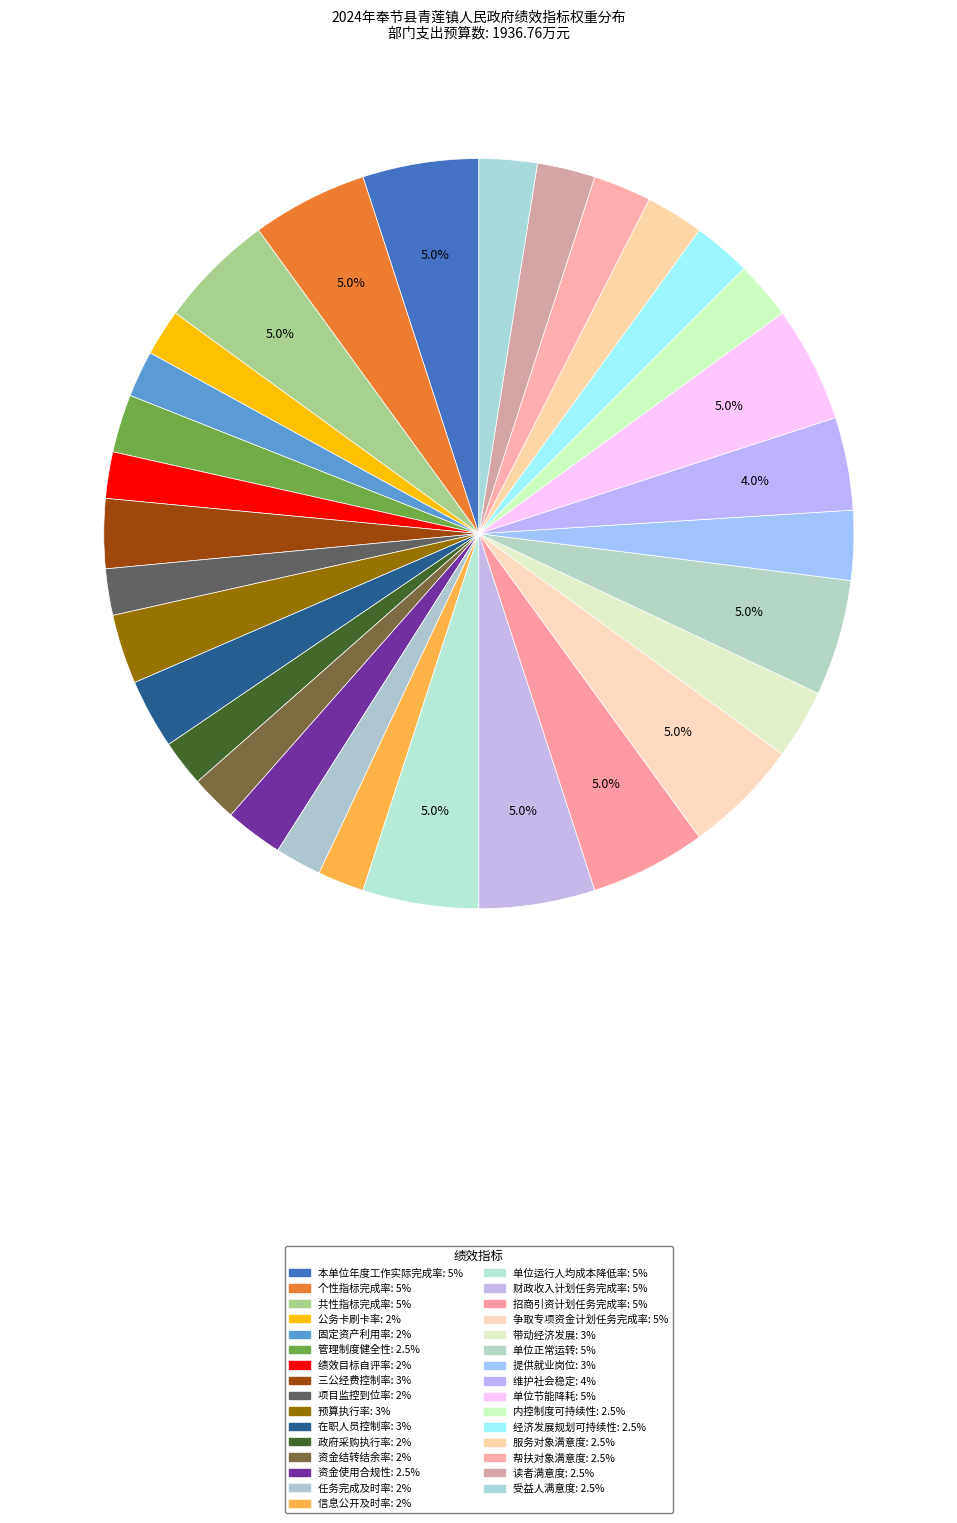

To the nearest percent, what is the difference between the largest and smallest slice percentages?

3%